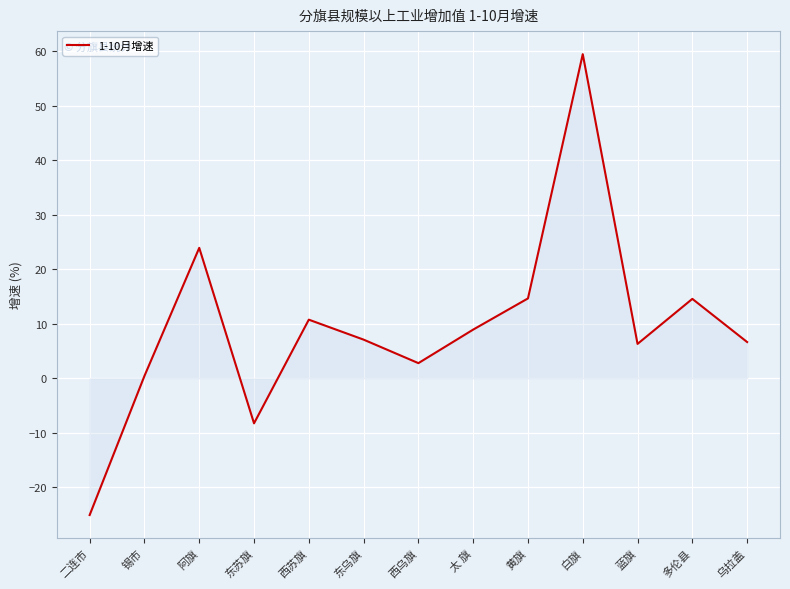

How many values are above zero?

11